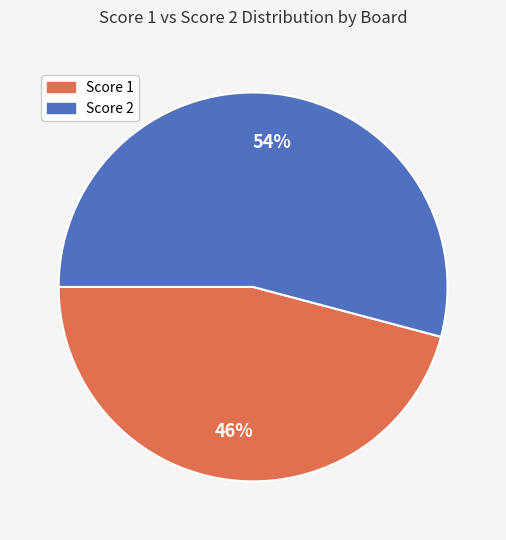

To the nearest percent, what is the average slice percentage?

50%